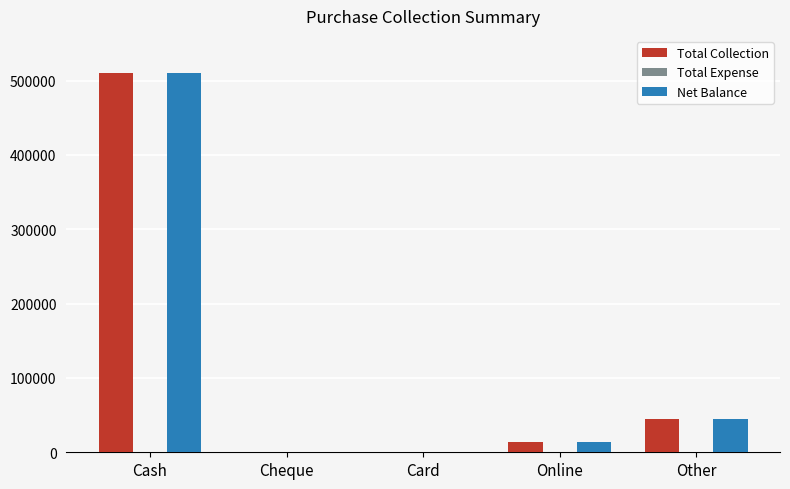

What is the sum of the Net Balance values at Cash and Online?

524486.4